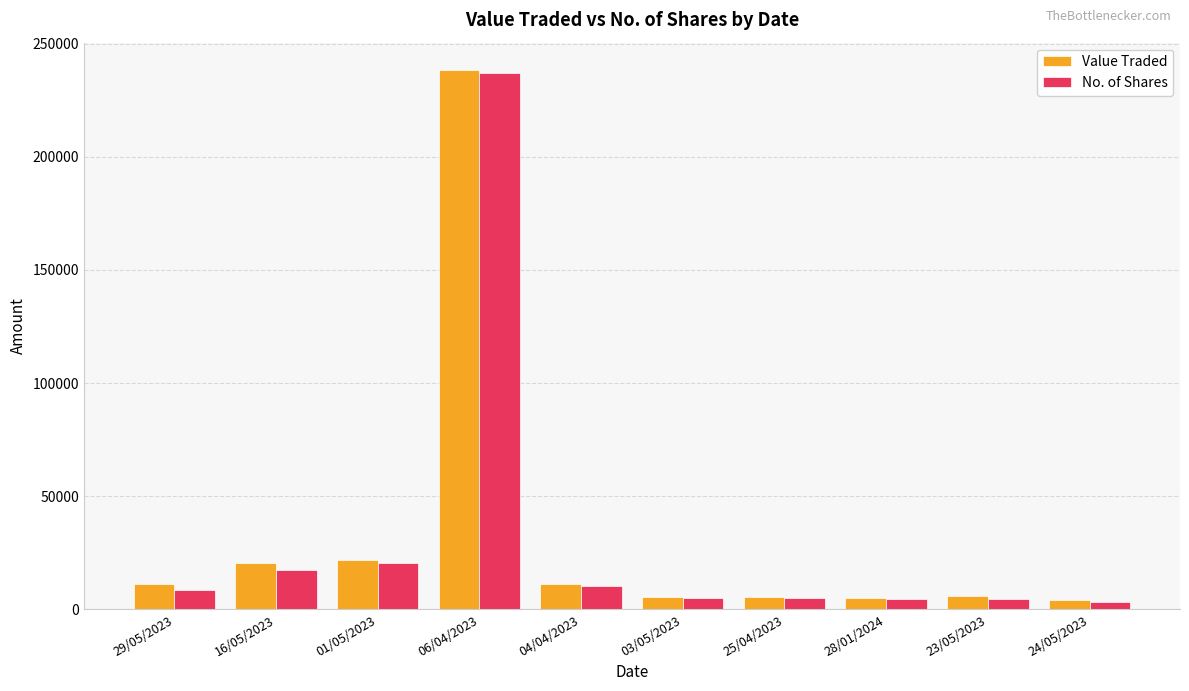

What is the maximum value for No. of Shares?

236867